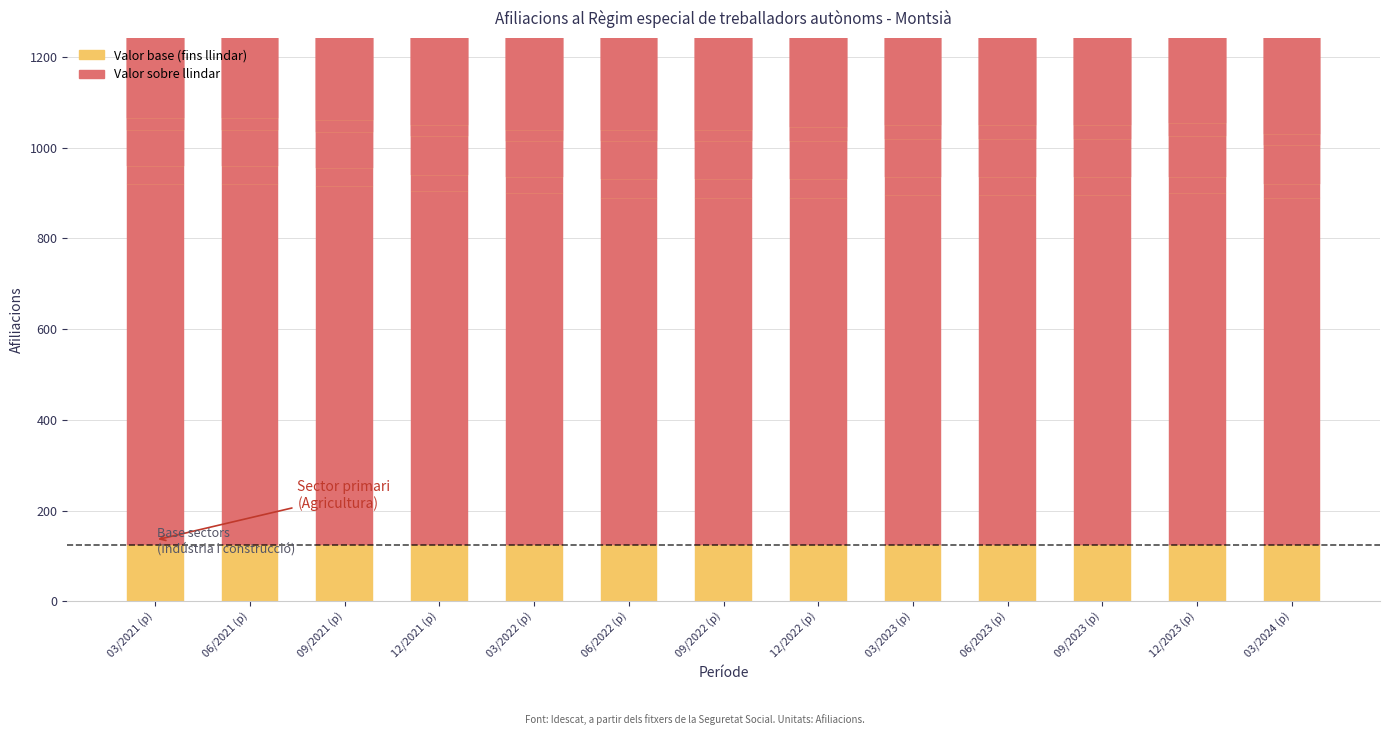

Rank the categories by value from lowest to highest.

06/2022 (p), 09/2022 (p), 12/2022 (p), 03/2024 (p), 03/2023 (p), 06/2023 (p), 09/2023 (p), 03/2022 (p), 12/2023 (p), 12/2021 (p), 09/2021 (p), 03/2021 (p), 06/2021 (p)